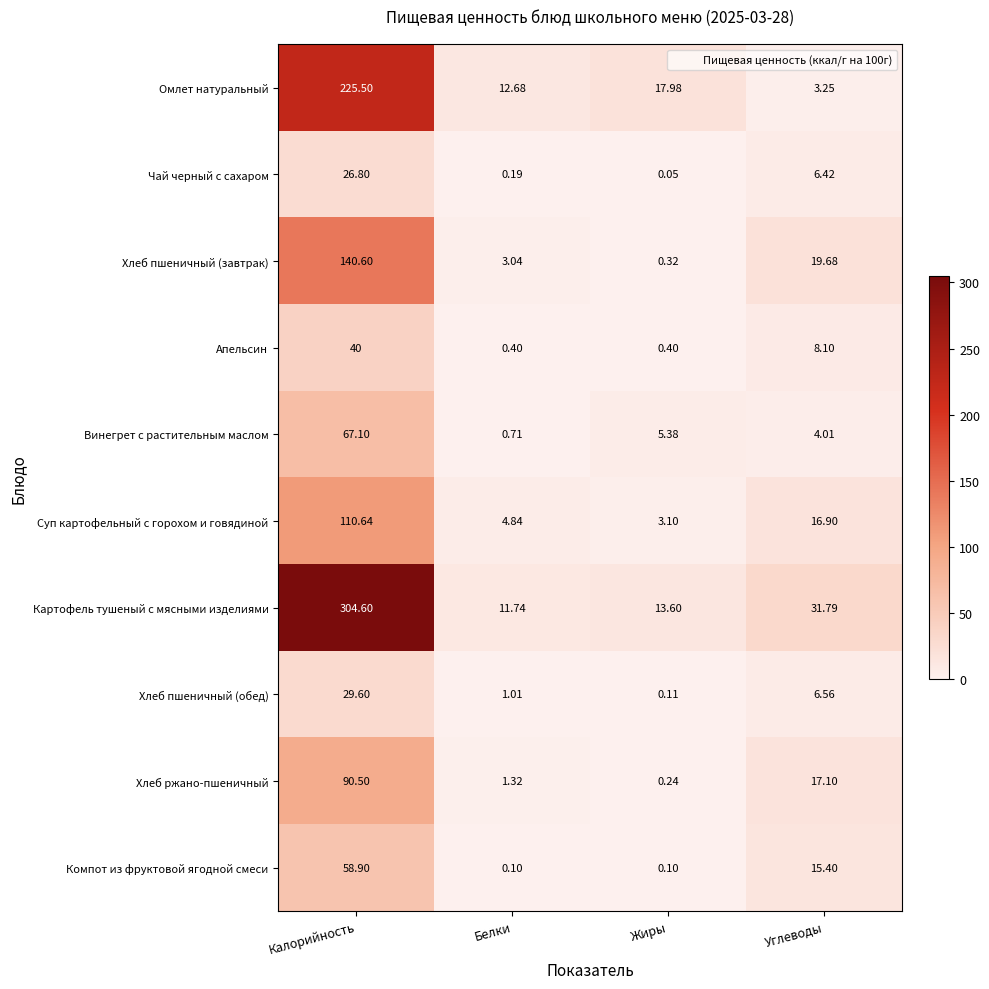

Which label corresponds to the smallest value in the chart?

Жиры